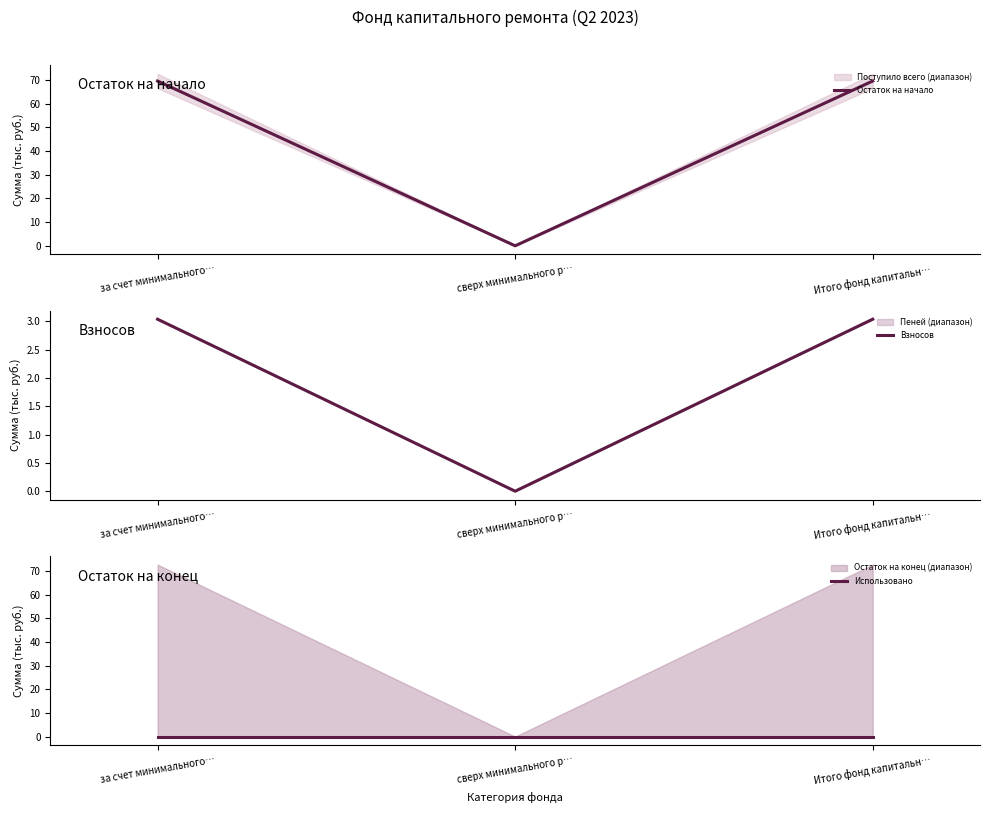

How many lines are shown in the chart?

3